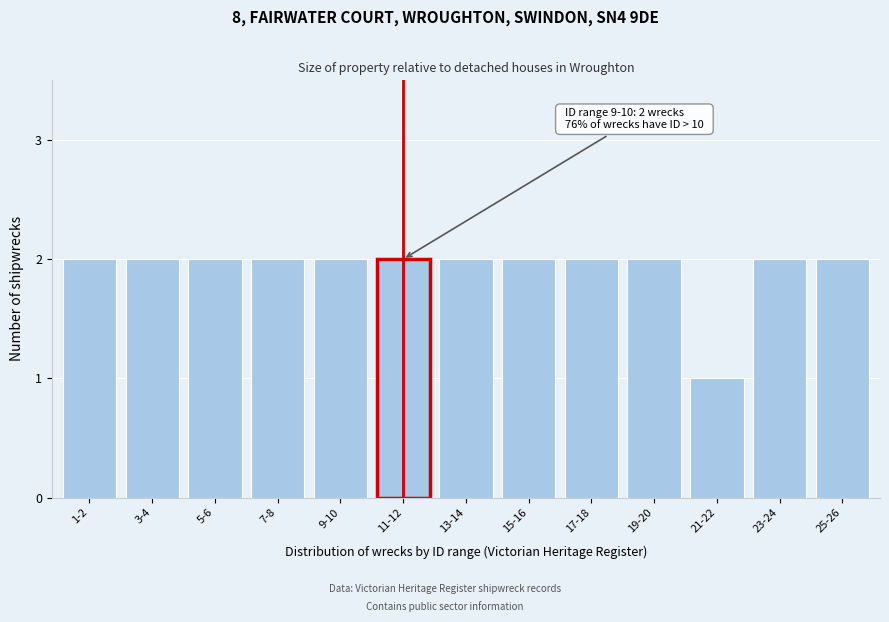

Reading left to right, extract all data points from this chart.

1-2=2	3-4=2	5-6=2	7-8=2	9-10=2	11-12=2	13-14=2	15-16=2	17-18=2	19-20=2	21-22=1	23-24=2	25-26=2